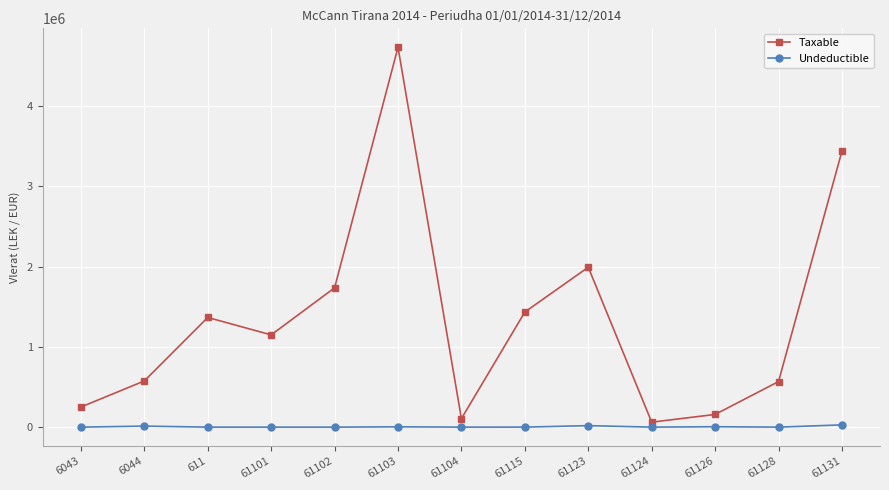

How many series are shown in this chart?

2